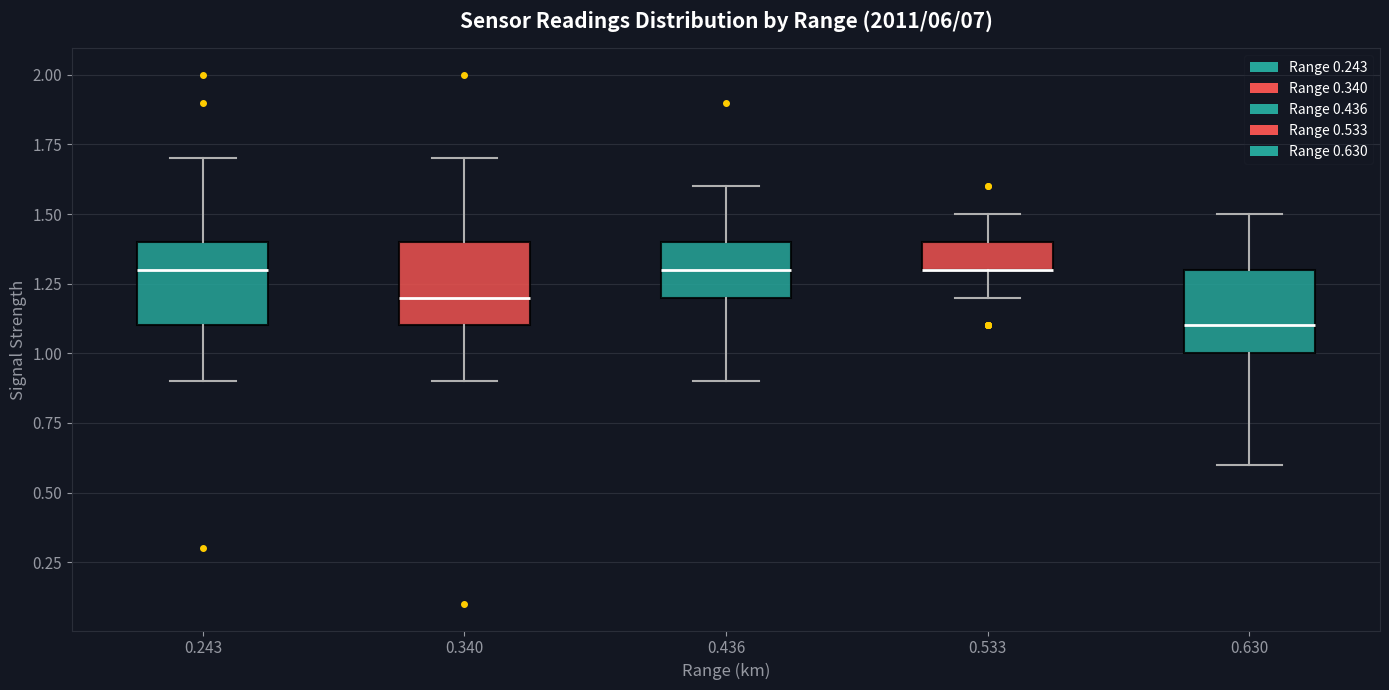

Reading left to right, transcribe this box plot: for each box, give where its median line is, the range the box spans, and where its two whiskers end, as read against the y-axis. The values are not printed on the chart, so give them approximately, as read against the axis.

0.243: median 1.3, box 1.1 to 1.4, whiskers 0.9 to 1.7
0.340: median 1.2, box 1.1 to 1.4, whiskers 0.9 to 1.7
0.436: median 1.3, box 1.2 to 1.4, whiskers 0.9 to 1.6
0.533: median 1.3 (drawn on the box's lower edge), box 1.3 to 1.4, whiskers 1.2 to 1.5
0.630: median 1.1, box 1.0 to 1.3, whiskers 0.6 to 1.5